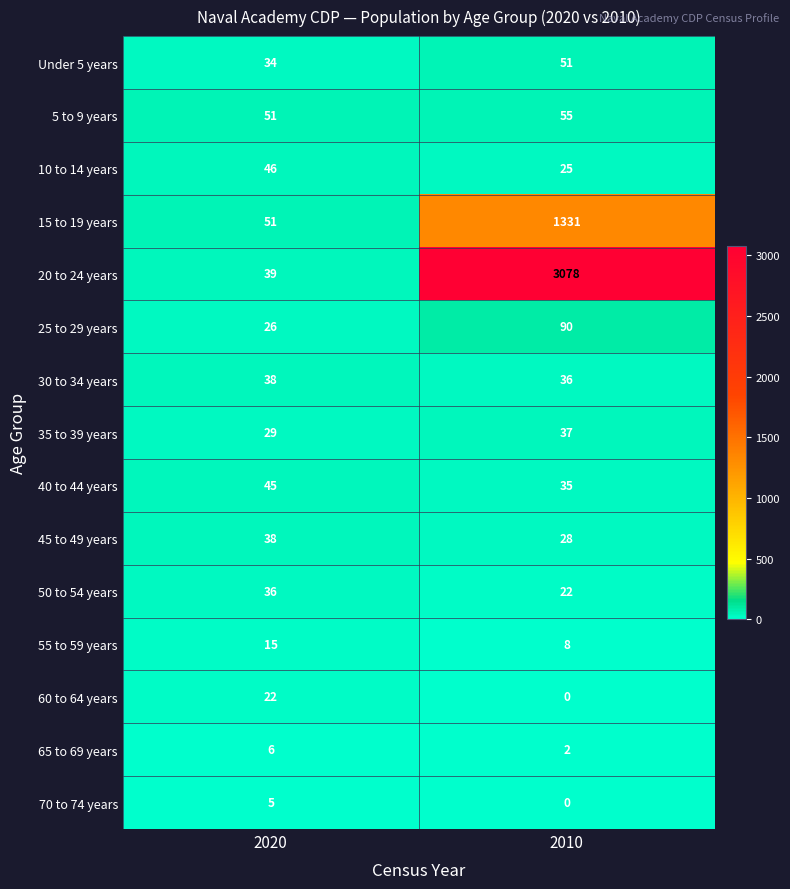

What is the spread (max minus min) of values at 2020?

46